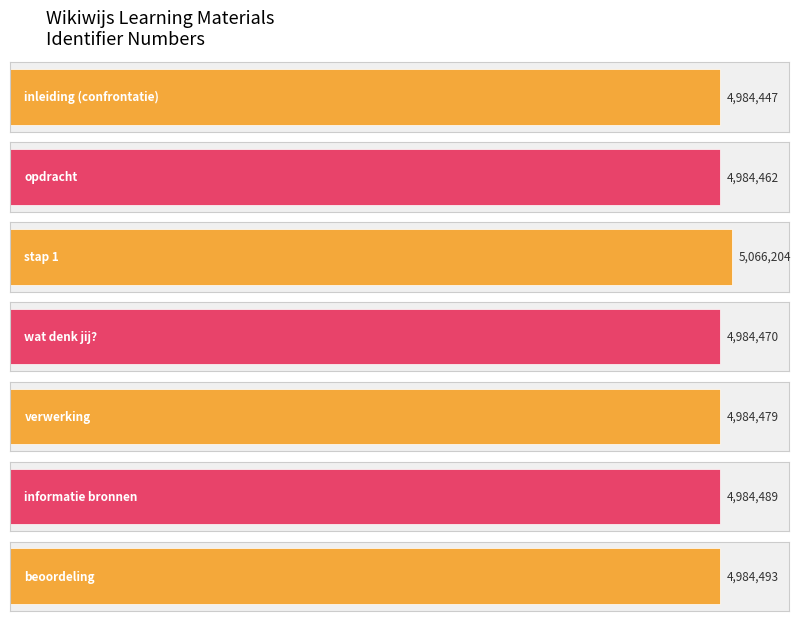

What is the change in value from verwerking to beoordeling?

+14